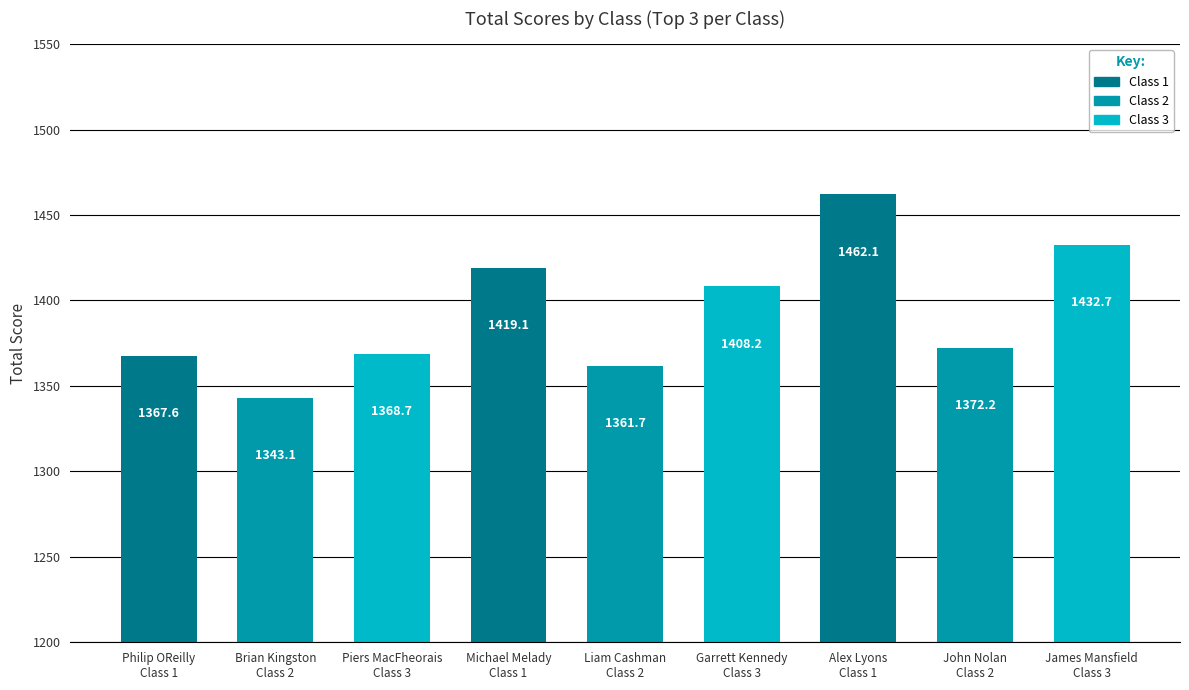

What position from the right is John Nolan
Class 2?

2